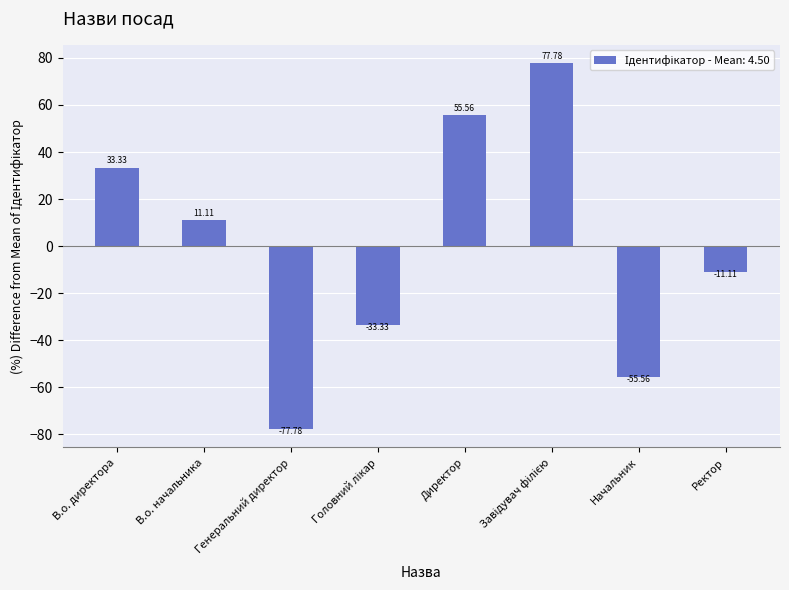

What is the difference between the maximum and minimum values?

155.6